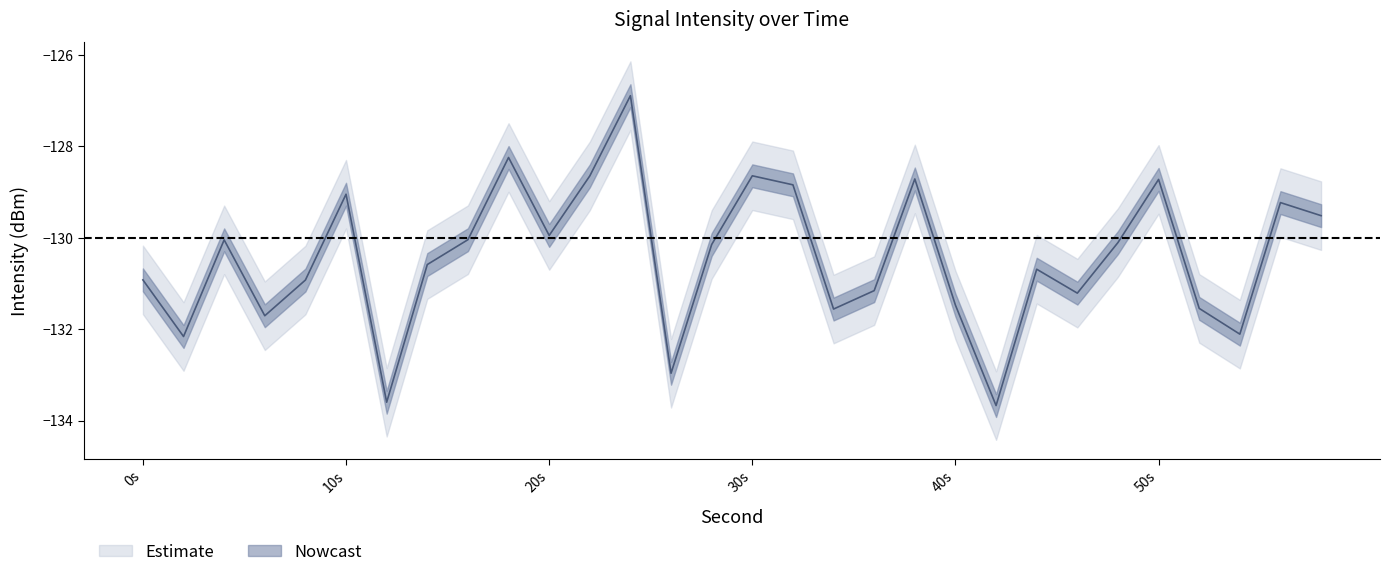

At which label does upper_inner reach its peak?

24